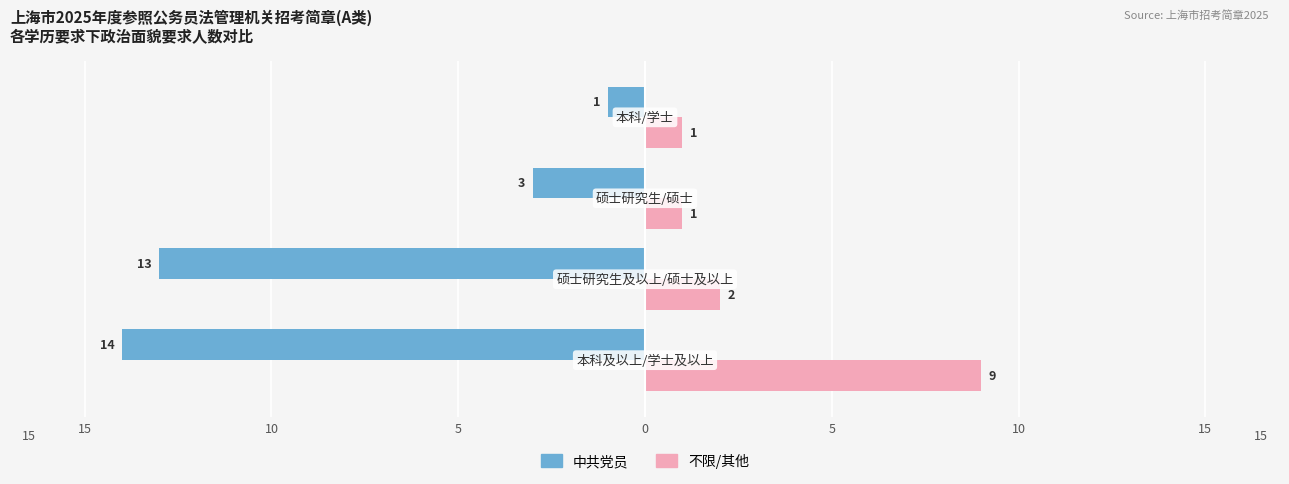

What is the value of the 中共党员 bar at the 1st from the left?

-14